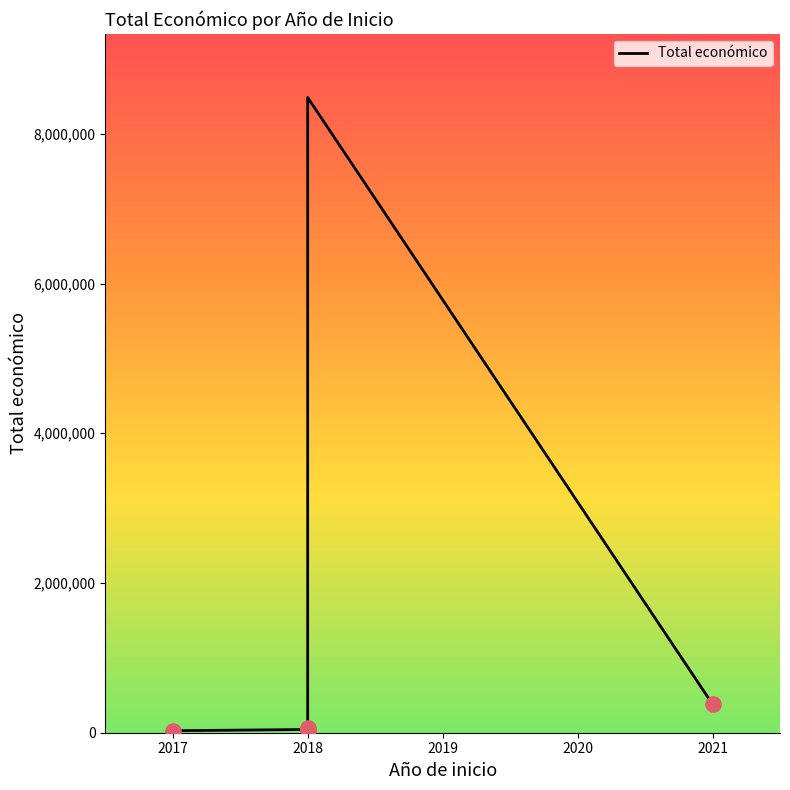

Which has a higher value, 2018 or 2021?

2021